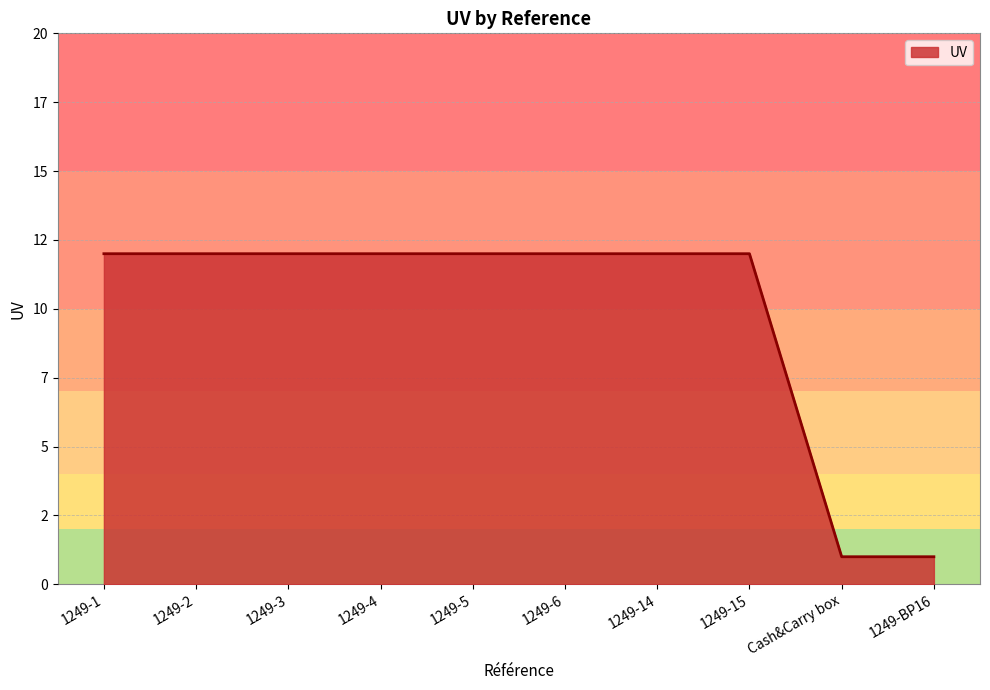

What is the change in value from 1249-3 to 1249-BP16?

-11